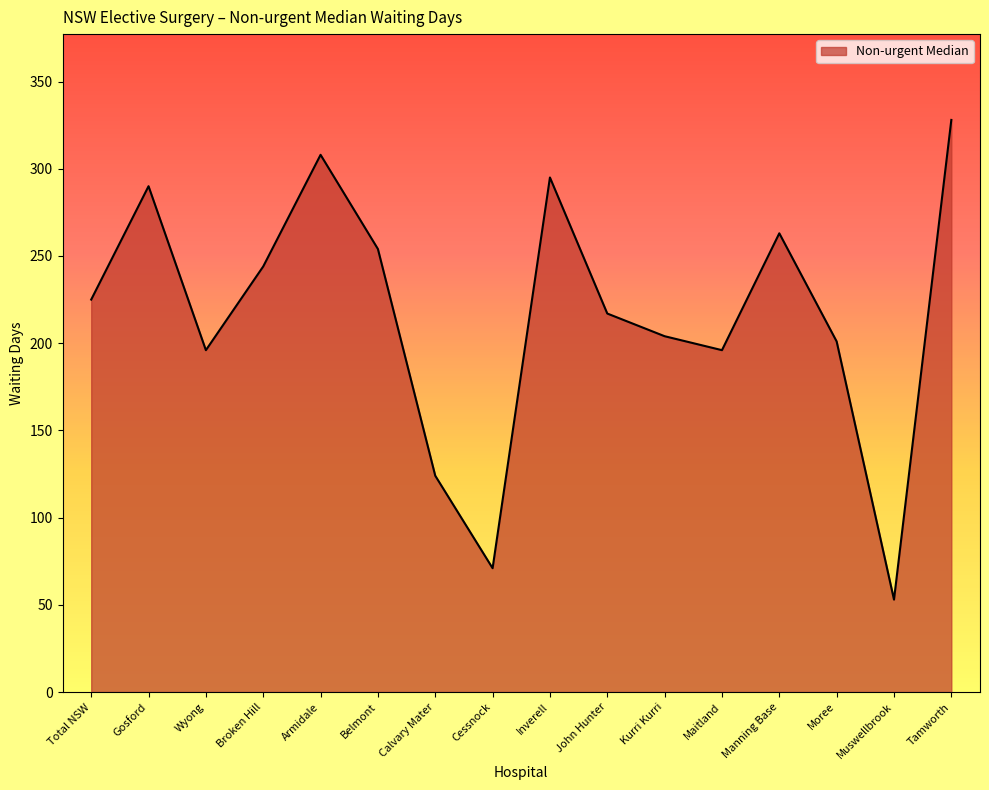

At which category does the chart reach its minimum across all series?

Muswellbrook